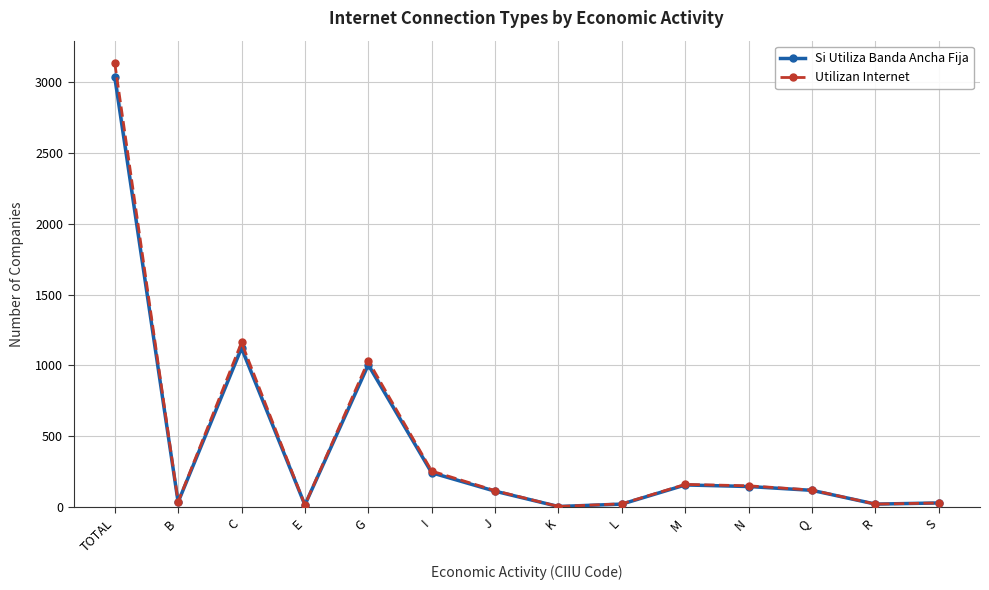

What are all the series names shown in the legend?

Si Utiliza Banda Ancha Fija, Utilizan Internet